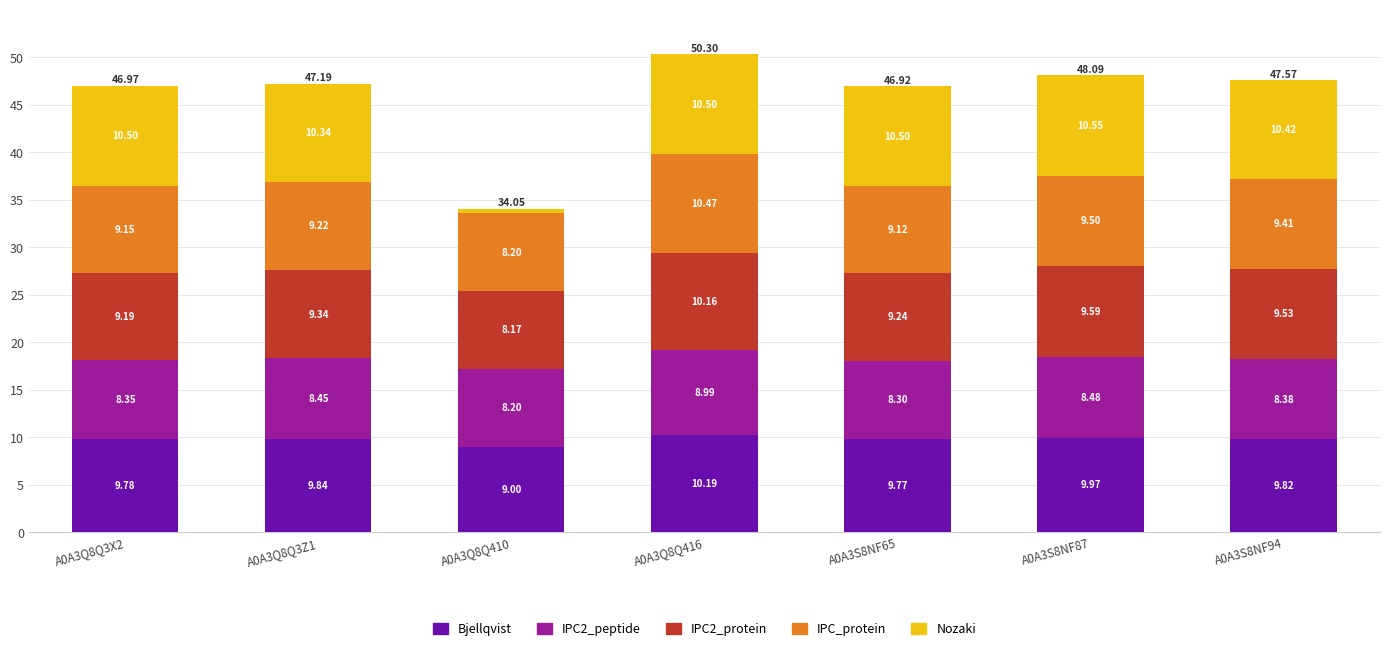

At which category is the sum across all series the highest?

A0A3Q8Q416